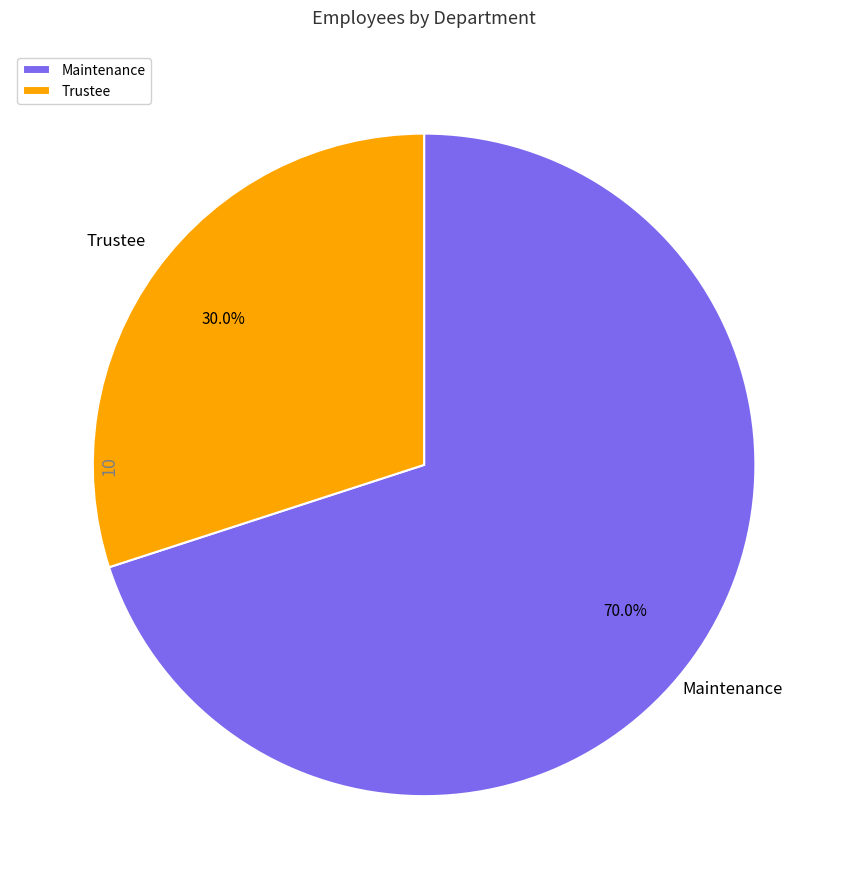

What percentage do Trustee and Maintenance together represent?

100.0%